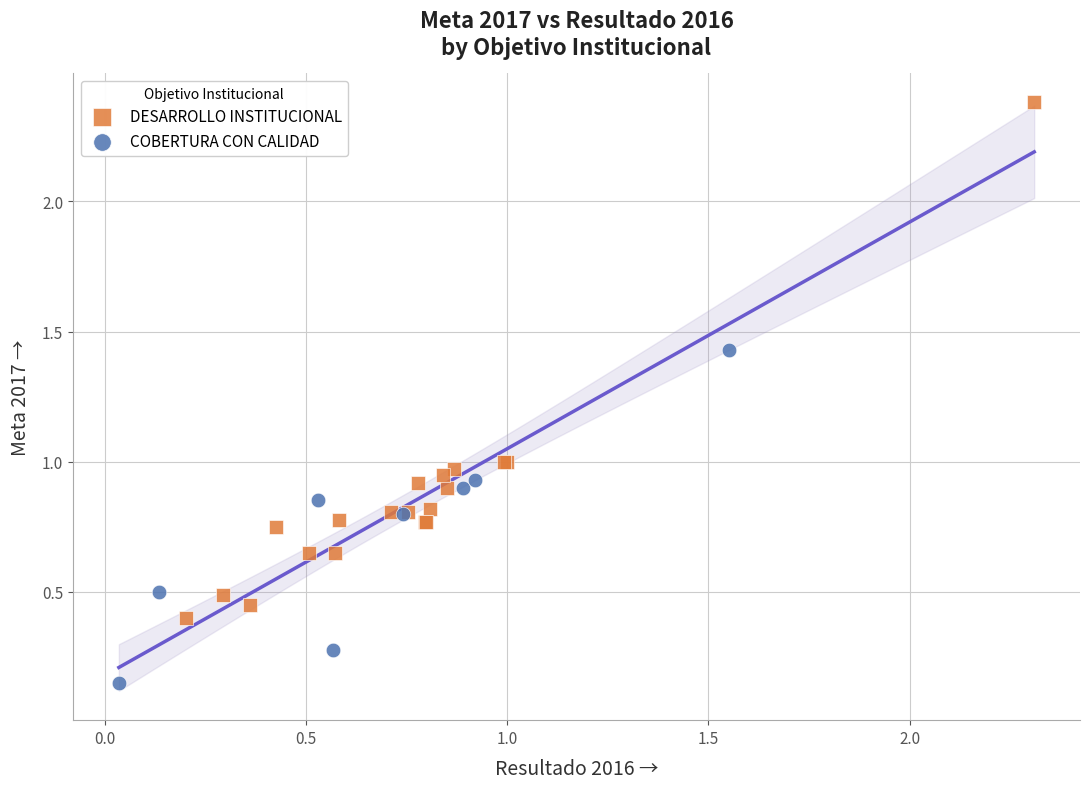

Which series contains the highest Y value?

DESARROLLO INSTITUCIONAL